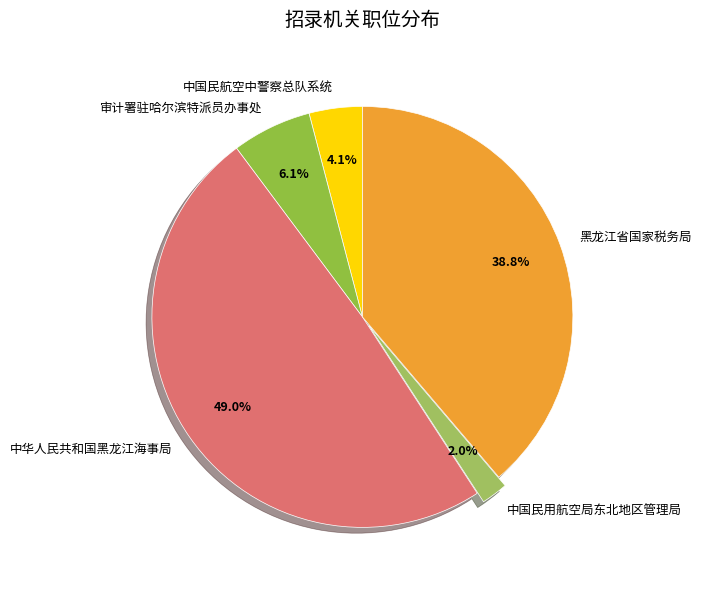

To the nearest percent, what portion does 中国民用航空局东北地区管理局 represent?

2%